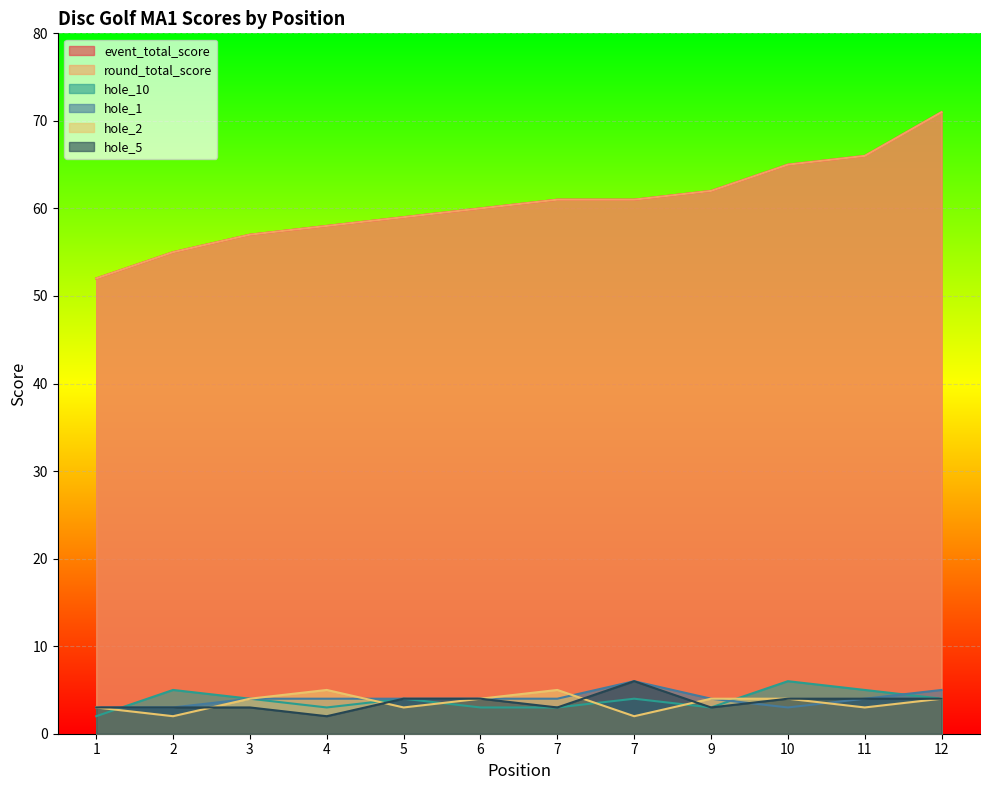

Which category has the lowest value in the hole_5 series?

4